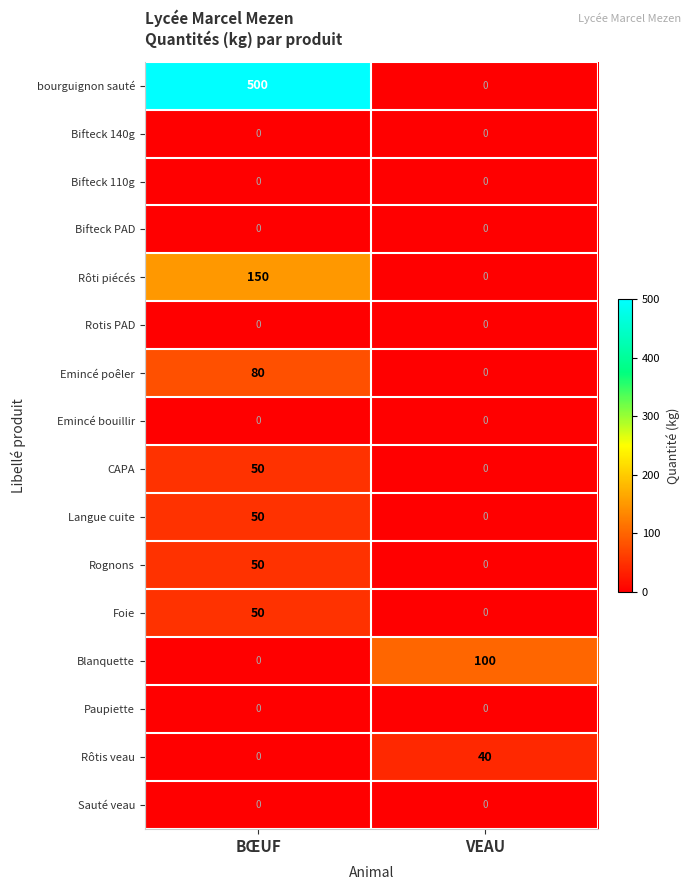

How many series are shown in this chart?

16